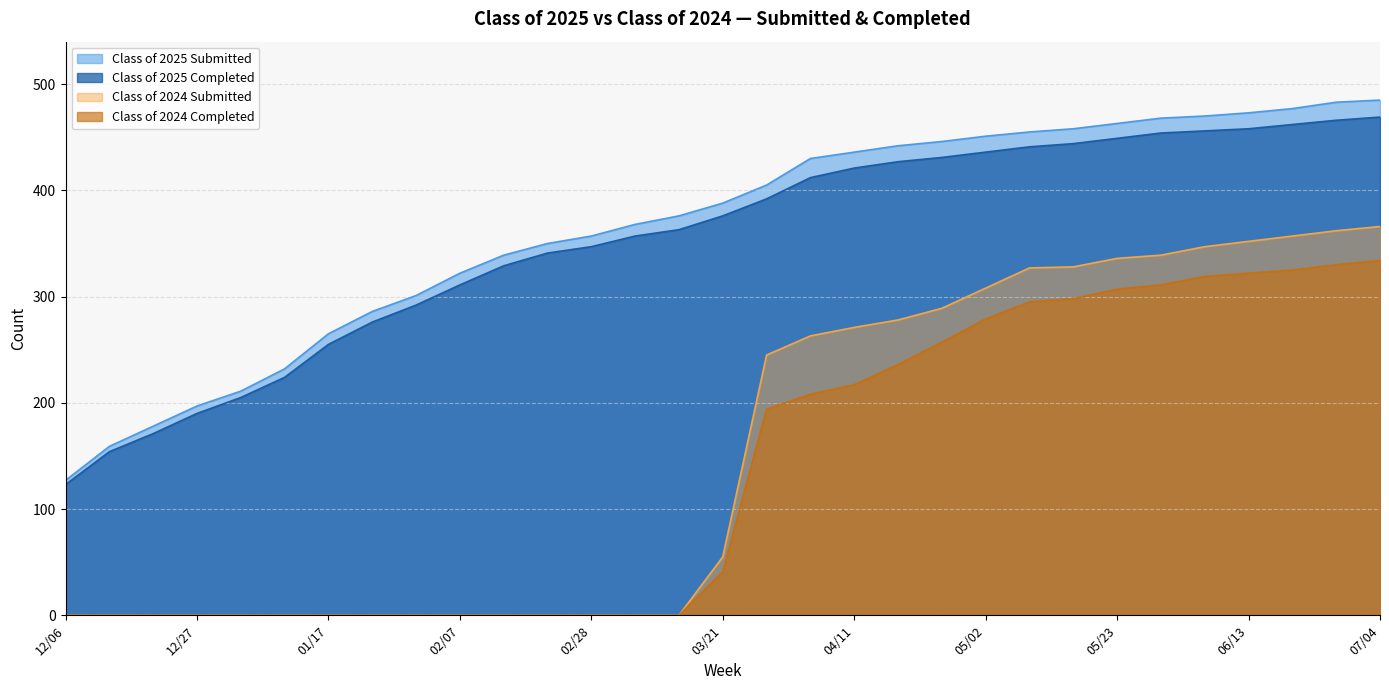

True or false: Class of 2024 Submitted has more than 0 interior local peaks.

False